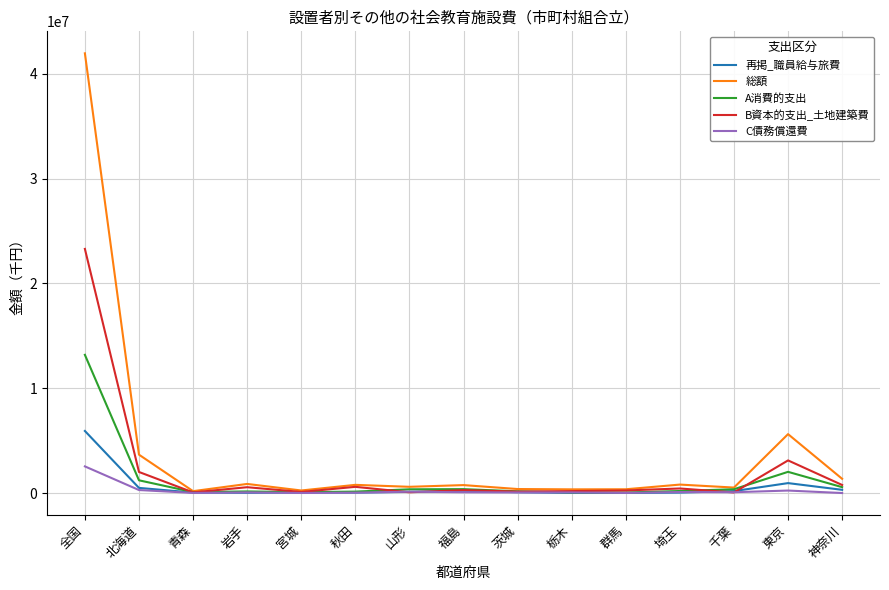

What is the spread (max minus min) of values at 全国?

39397254